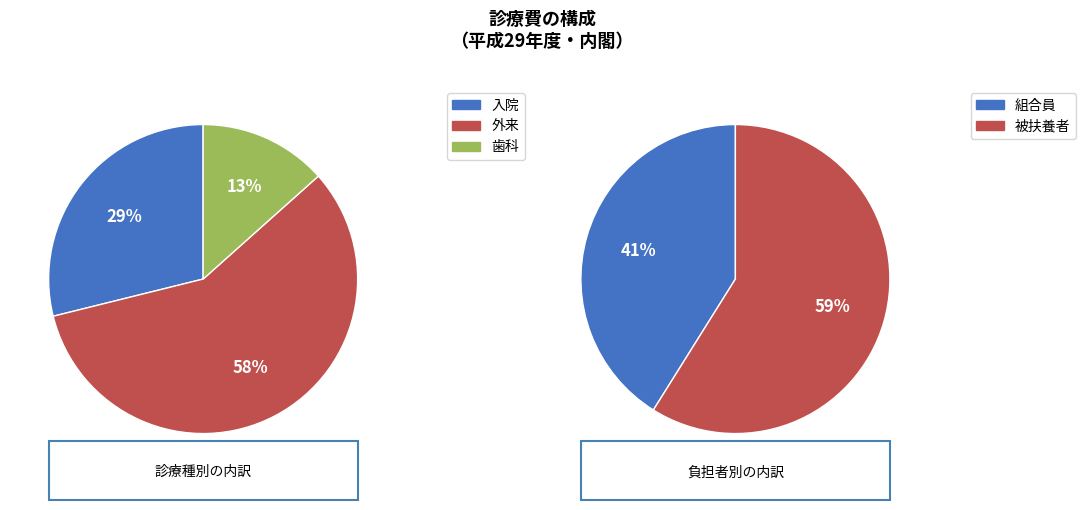

Between 0 and 2, which series saw the biggest shift?

外来